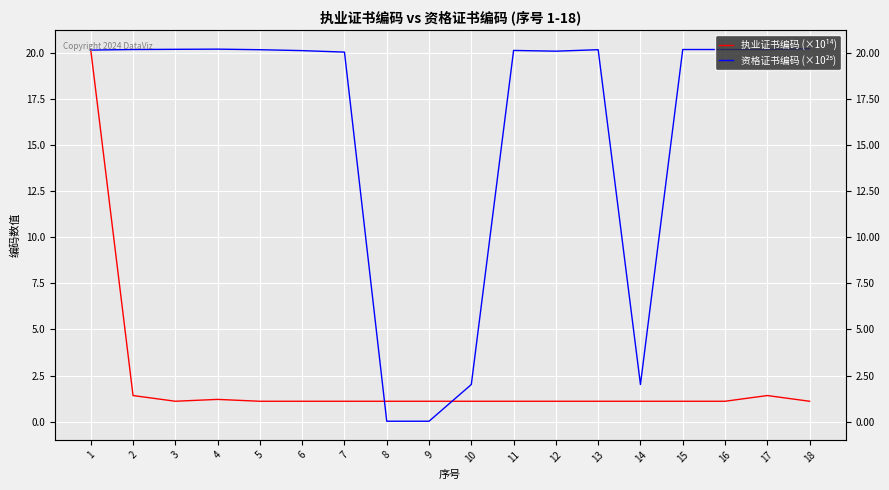

Is the value of 执业证书编码 (×10¹⁴) at 5 greater than the value of 资格证书编码 (×10²⁵) at 2?

No